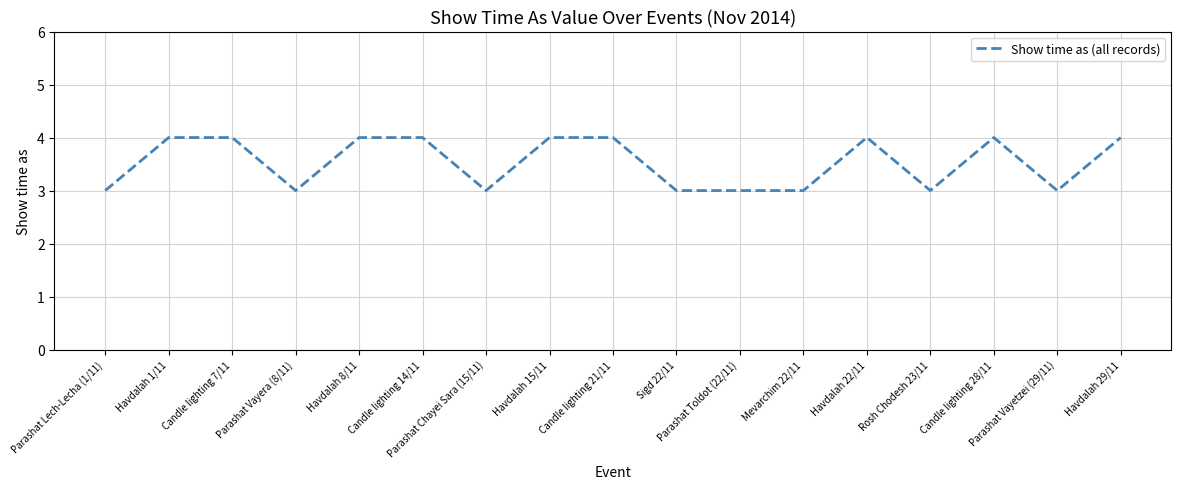

True or false: the data shows 4 at Candle lighting 14/11.

True